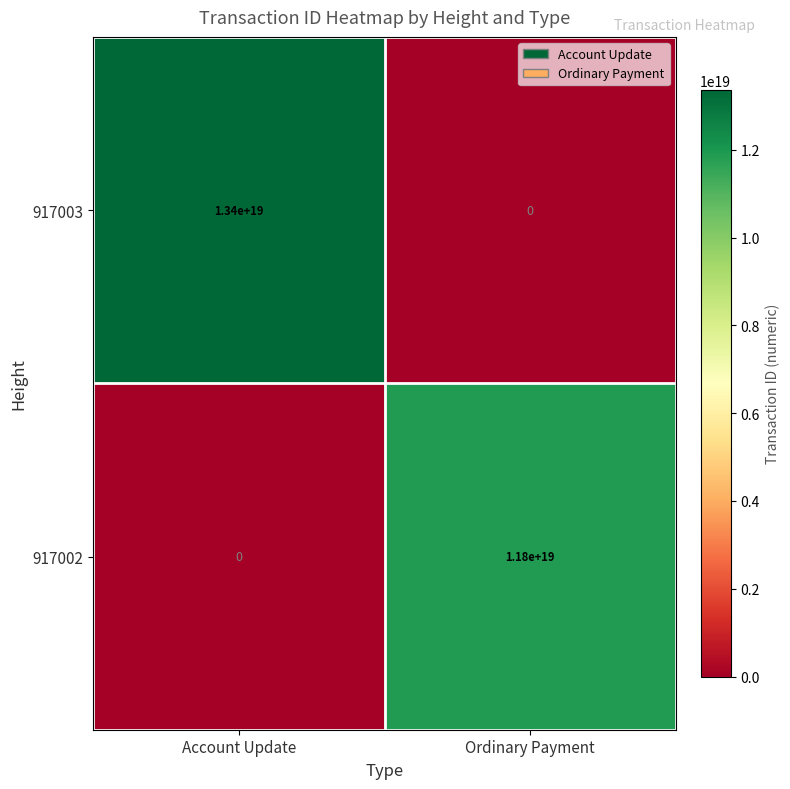

List the series in order of their peak value, lowest first.

917002, 917003